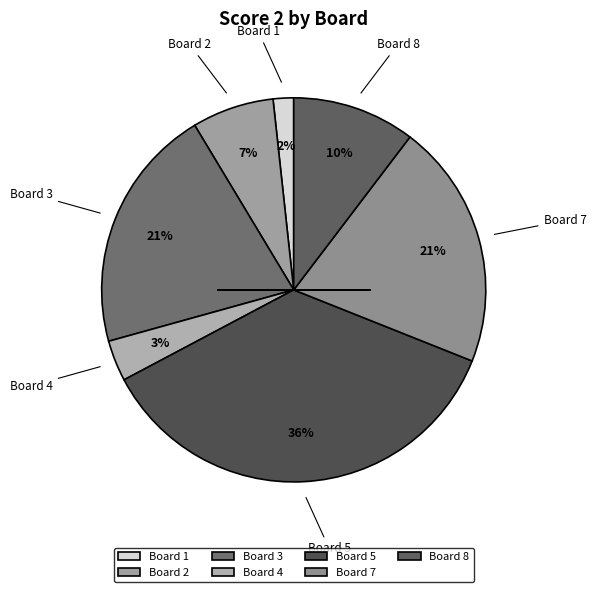

Is it true that Board 1 is 12% of the pie?

False